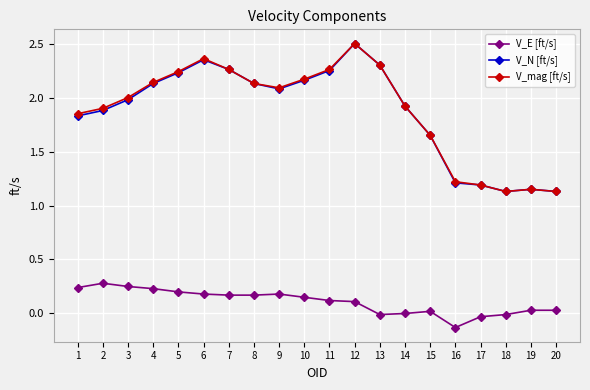

What is the difference between the second highest and minimum values in the V_mag [ft/s] series?

1.2